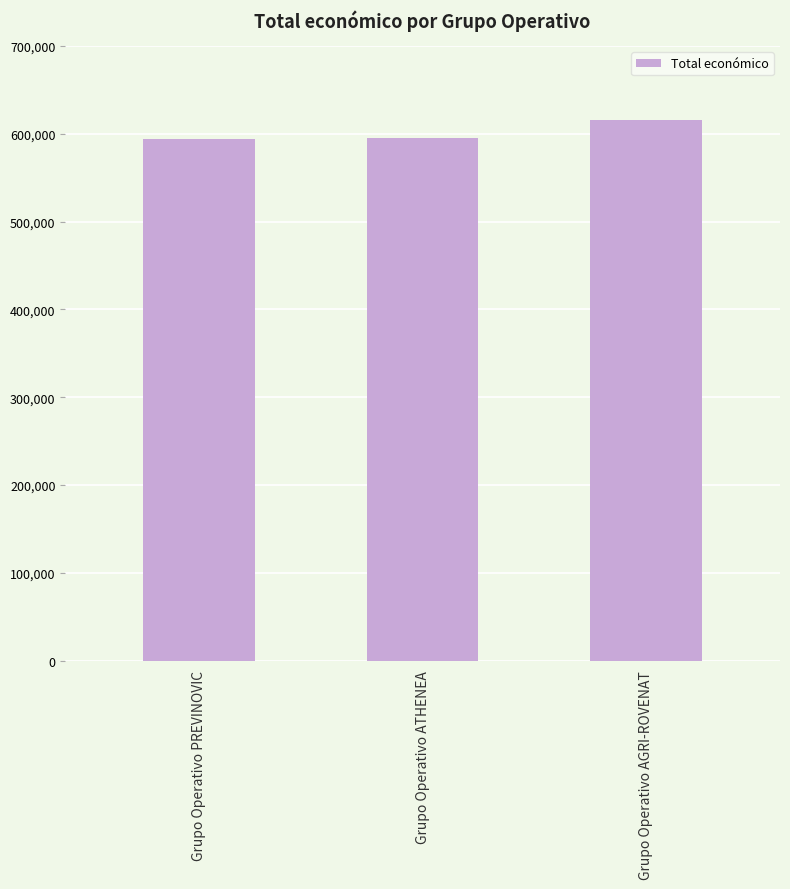

What is the label of the 2nd bar from the right?

Grupo Operativo ATHENEA